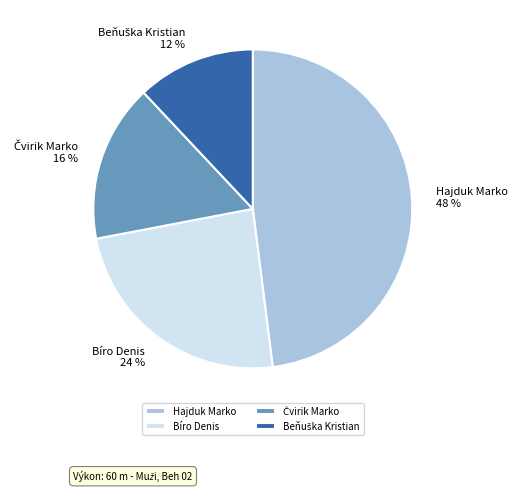

To the nearest percent, what portion does Bíro Denis represent?

24%